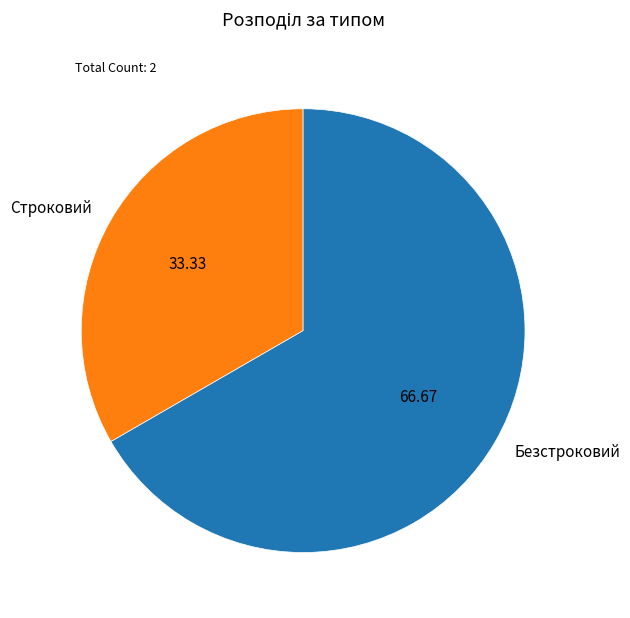

Which category has the biggest portion of the pie?

Безстроковий